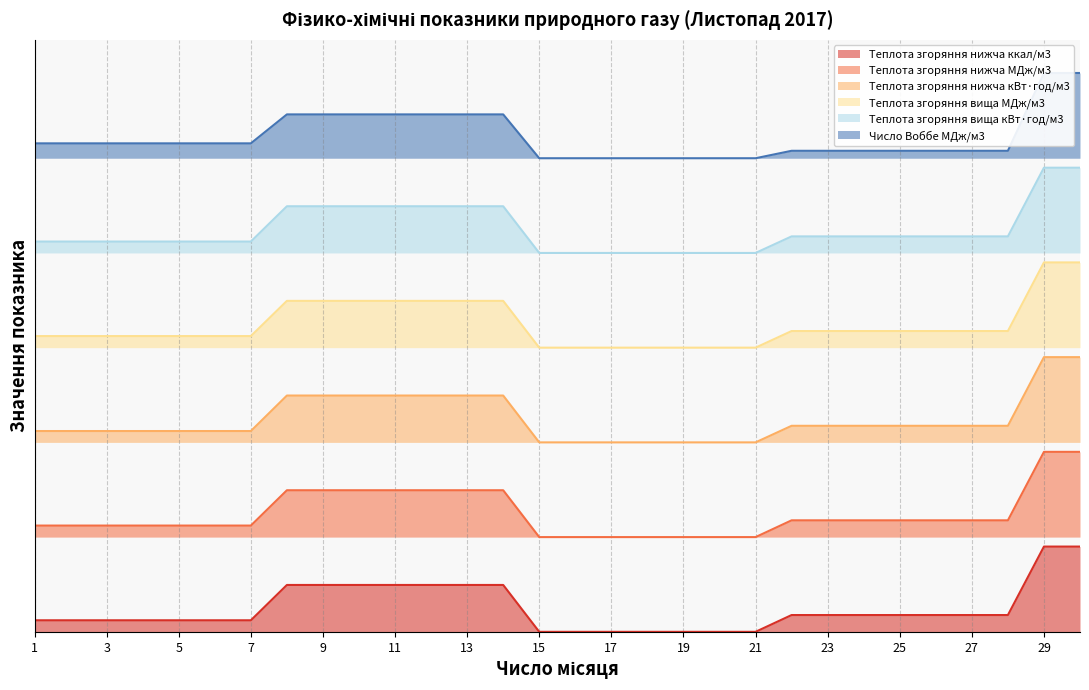

Which label corresponds to the smallest value in the chart?

15